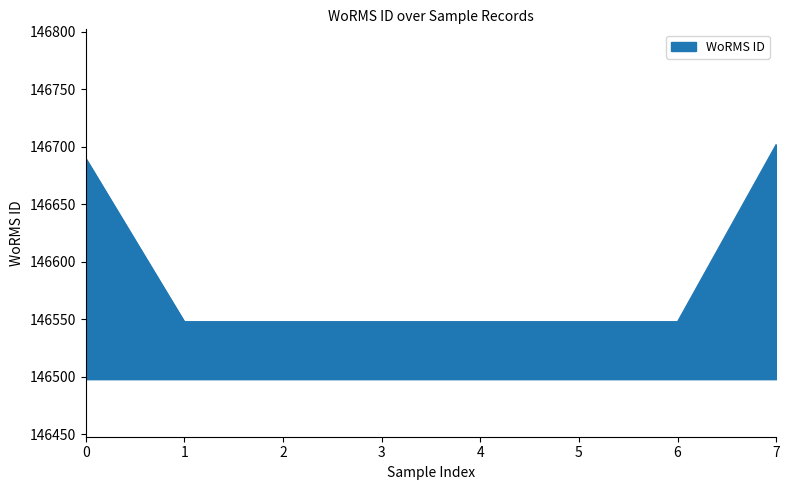

Count the number of categories in the chart.

8